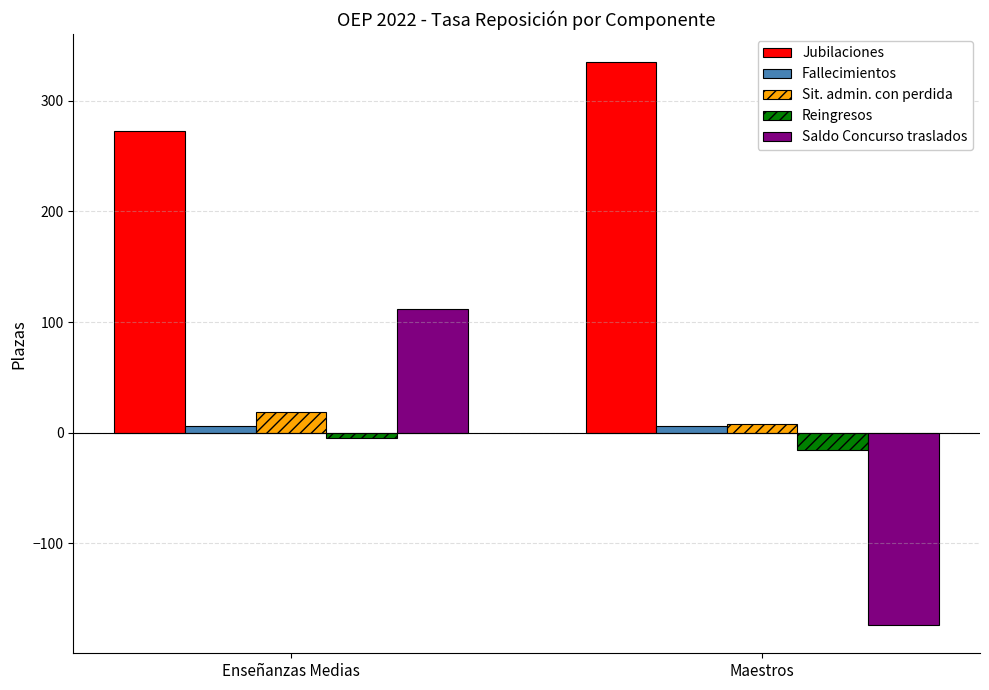

Between Enseñanzas Medias and Maestros, which series saw the biggest shift?

Saldo Concurso traslados